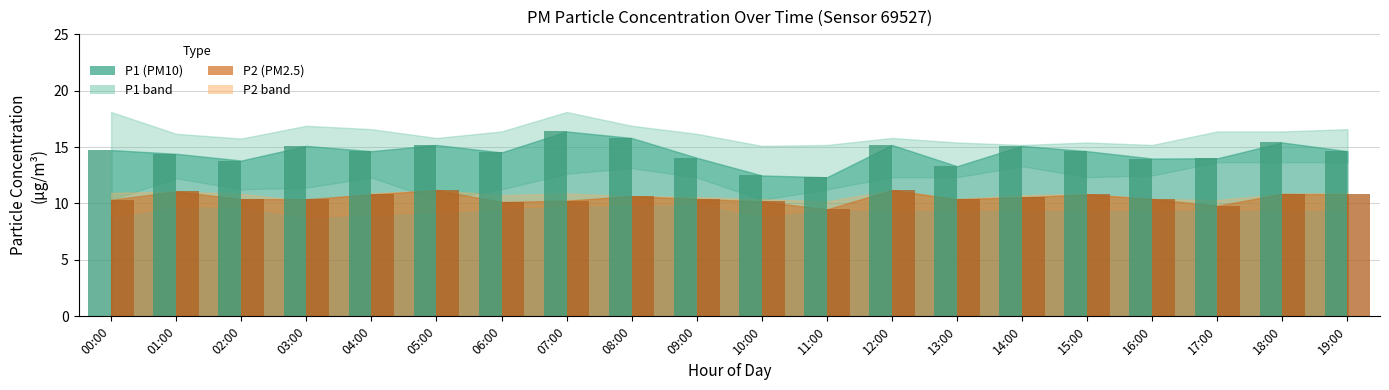

What is the minimum value shown in the chart?

9.5